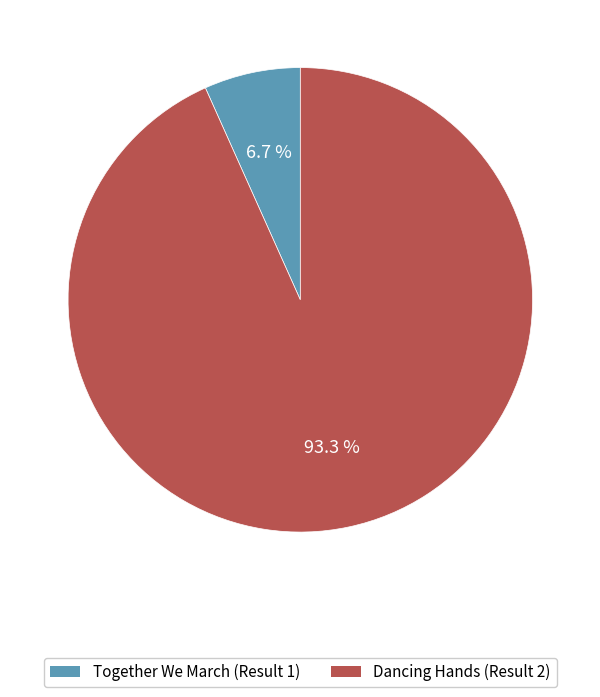

True or false: Dancing Hands (Result 2) accounts for 99% of the total.

False